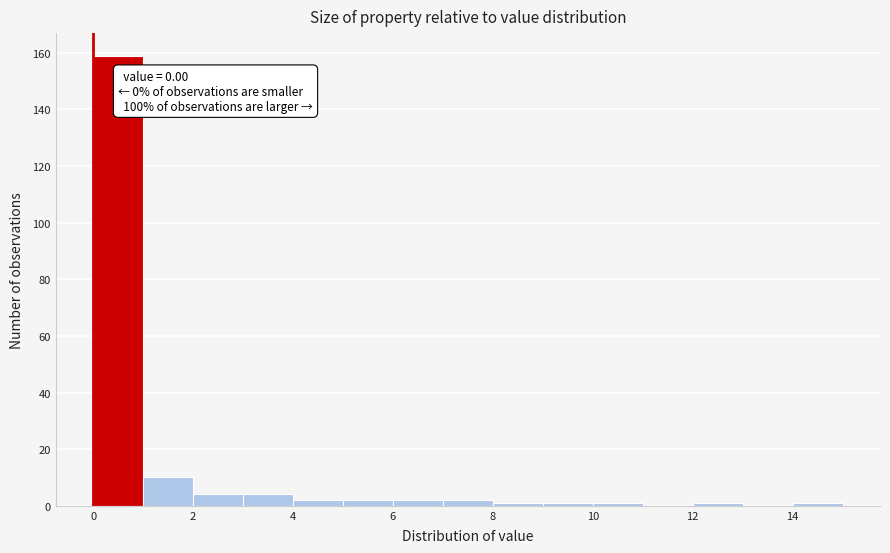

Which range on the x-axis has the tallest bar?

0 to 1